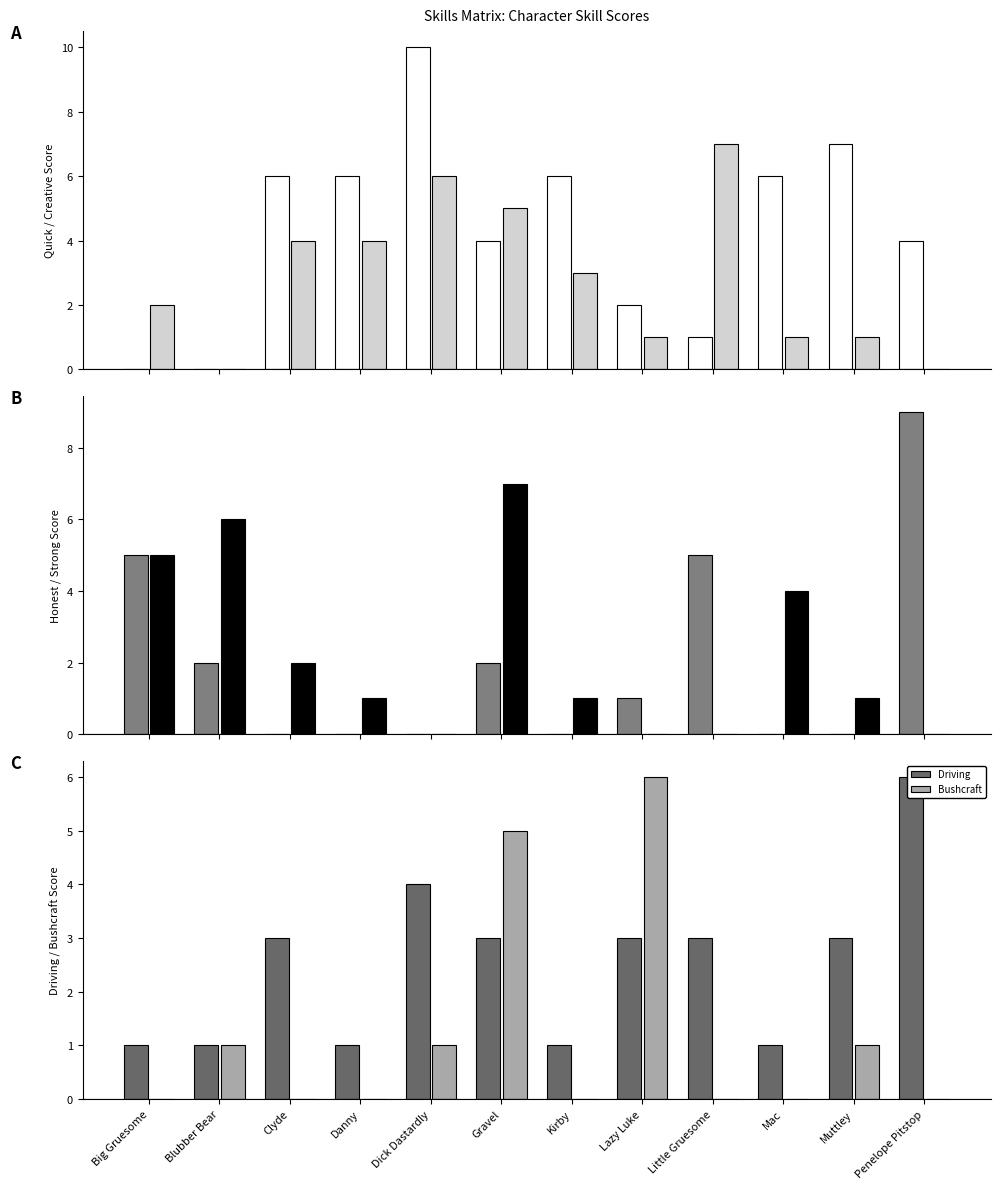

What is the spread (max minus min) of values at Mac?

6